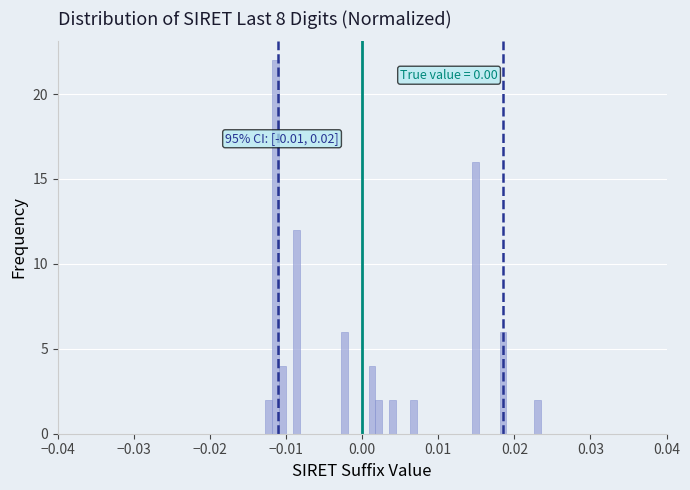

Around what value on the x-axis is the tallest bar? Give the approximate position of its centre, as read against the axis.

-0.011